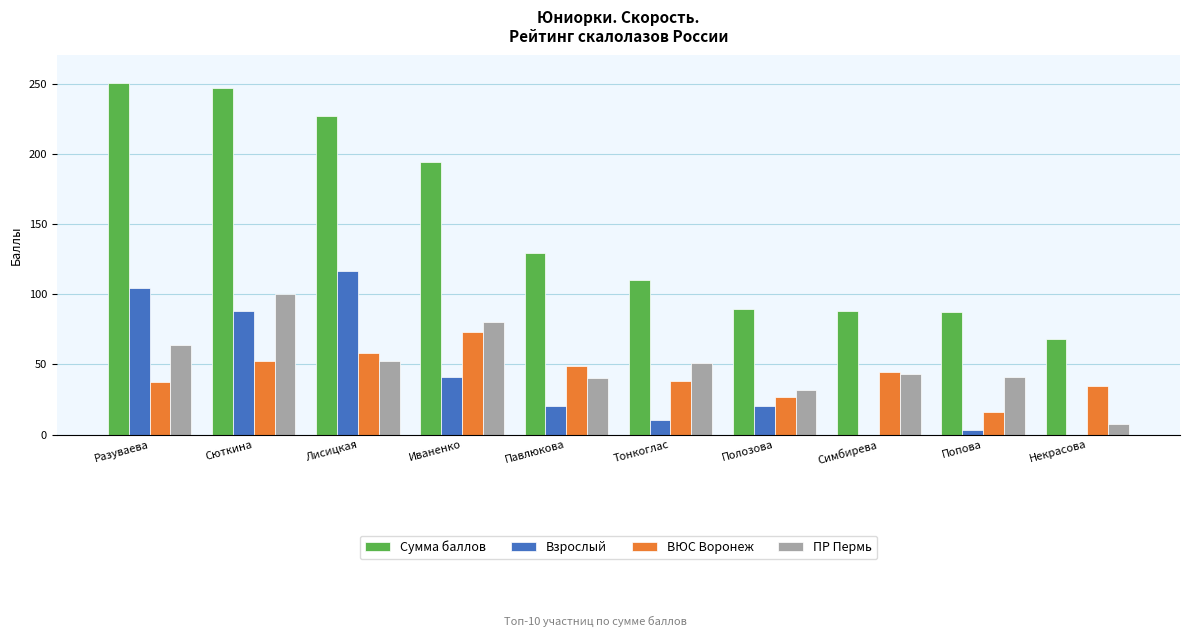

What is the sum of the ВЮС Воронеж values at Павлюкова and Полозова?

75.5